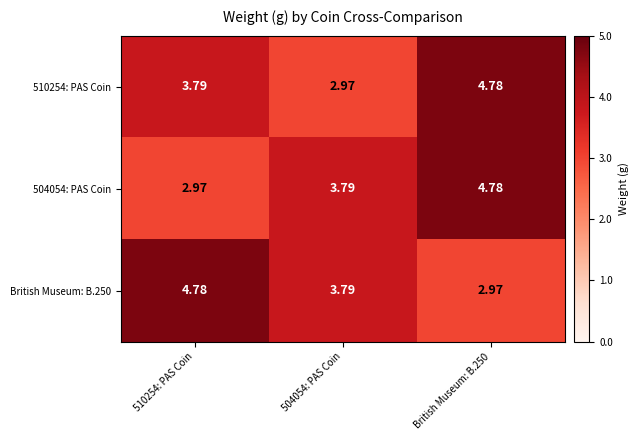

What is the total value across all series at British Museum: B.250?

12.5